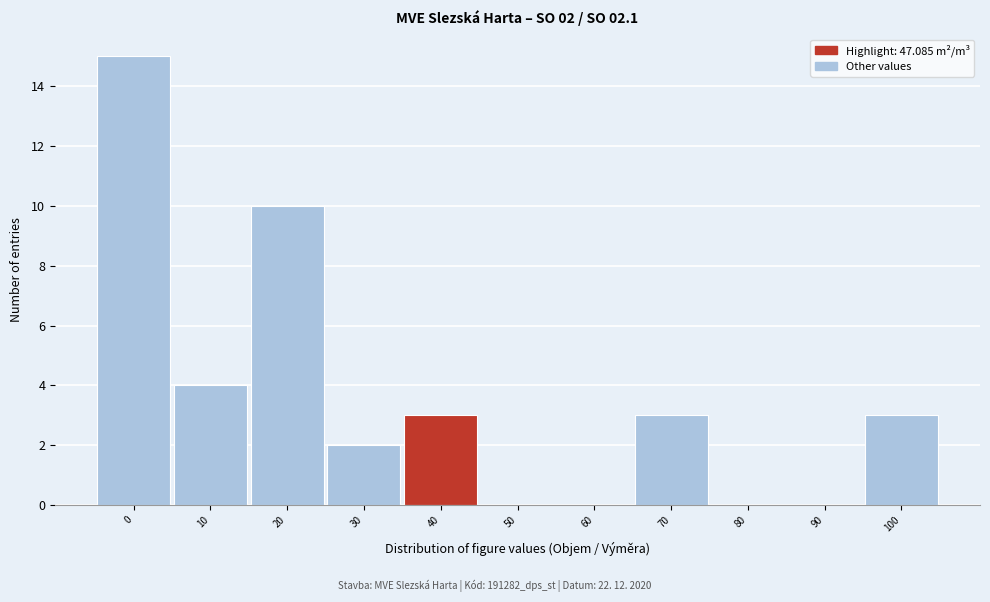

Reading left to right, transcribe all the data shown in this chart.

0=15	10=4	20=10	30=2	40=3	50=0	60=0	70=3	80=0	90=0	100=3